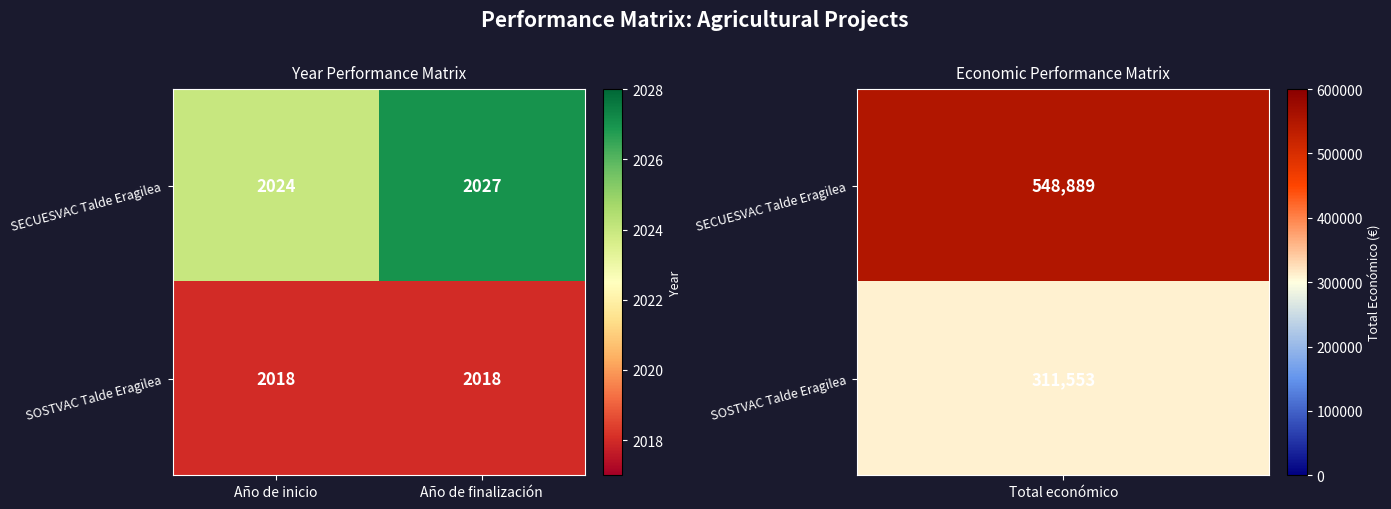

What is the total value across all series at Año de finalización?

4045